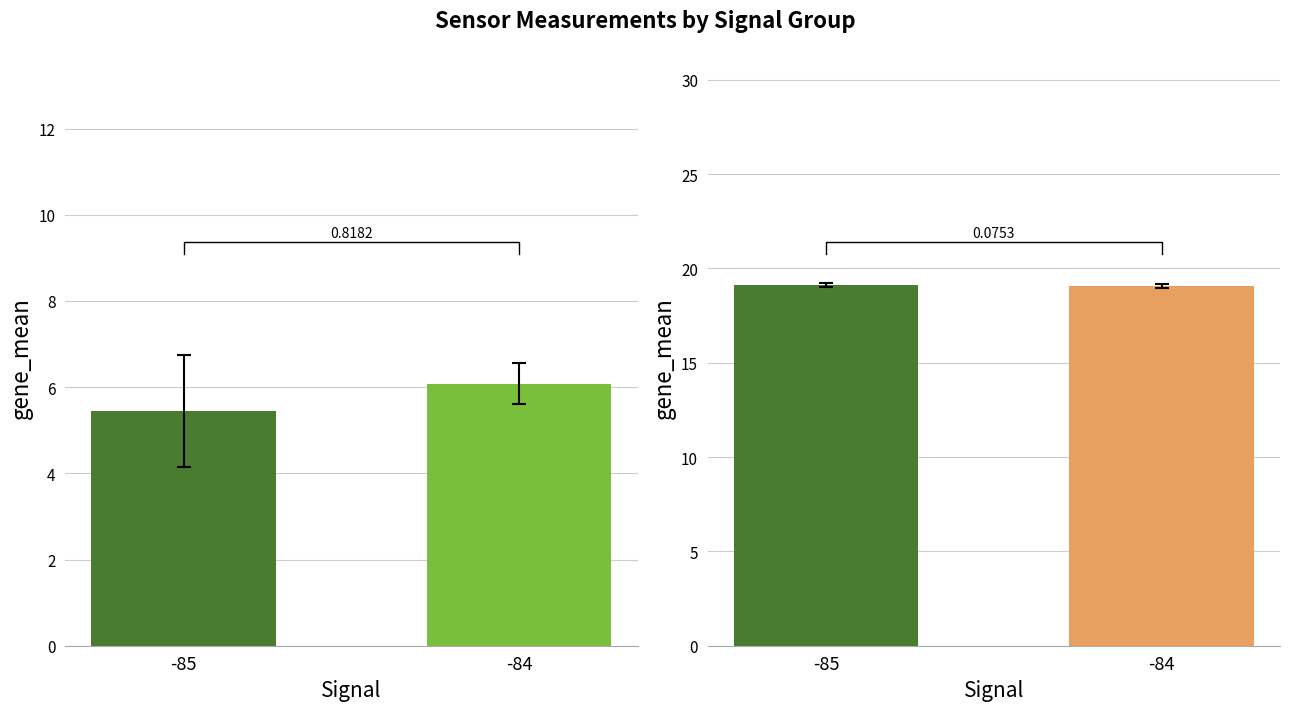

The value of PMS_P1 at -84 is 2.0. True or false?

False